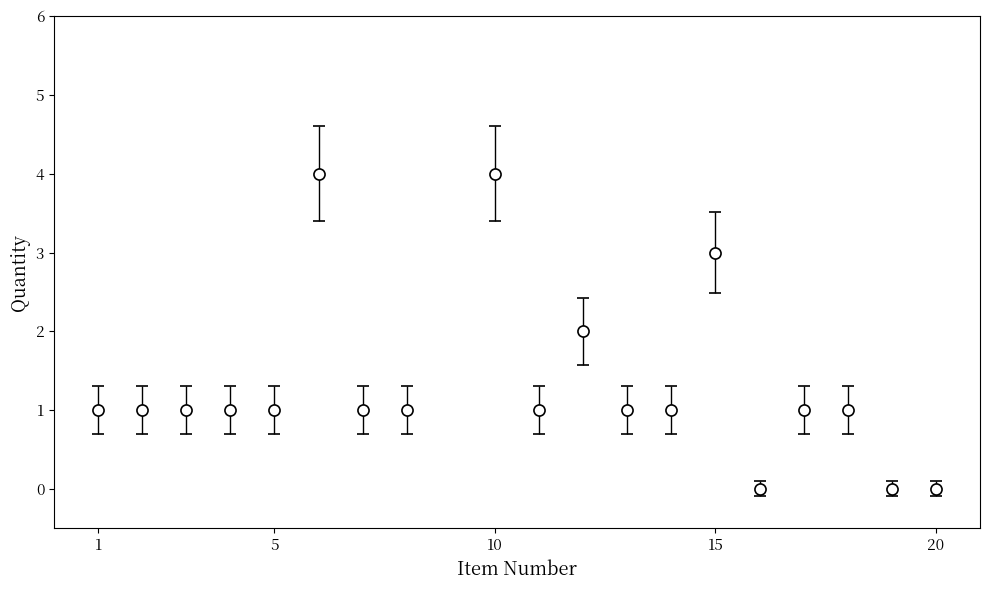

True or false: the data has more than 1 interior local peaks.

True